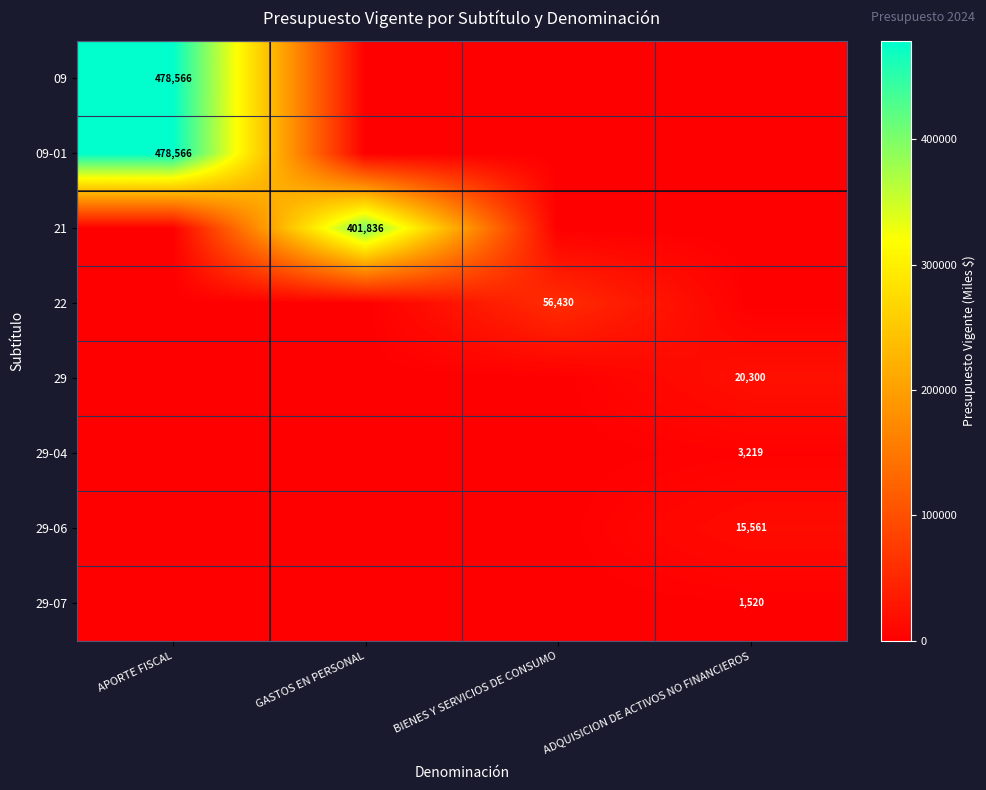

What is the total value across all series at GASTOS EN PERSONAL?

401836